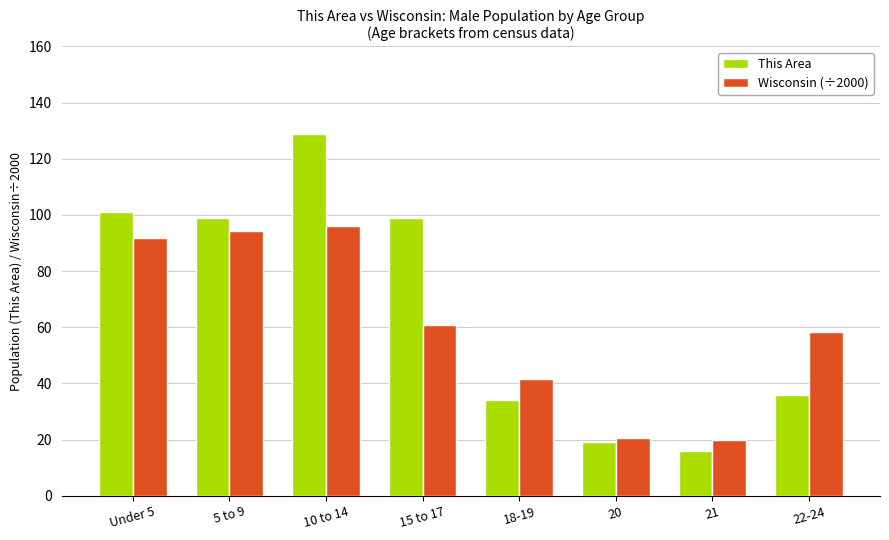

Does the chart contain stacked bars?

No